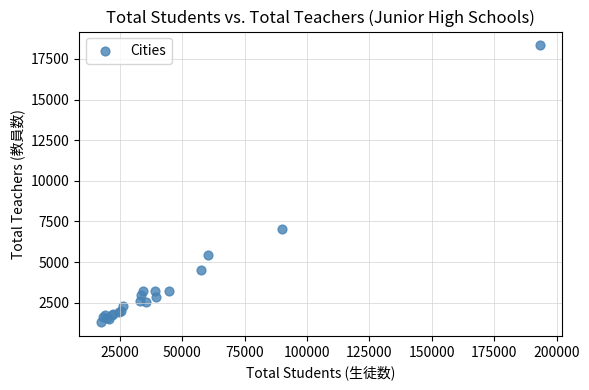

What Y value in the scatter plot is closest to 9817?

7051